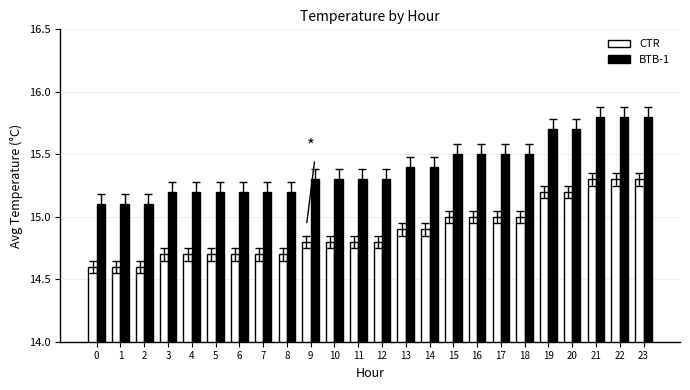

What is the approximate value of BTB-1 at 4?

15.2